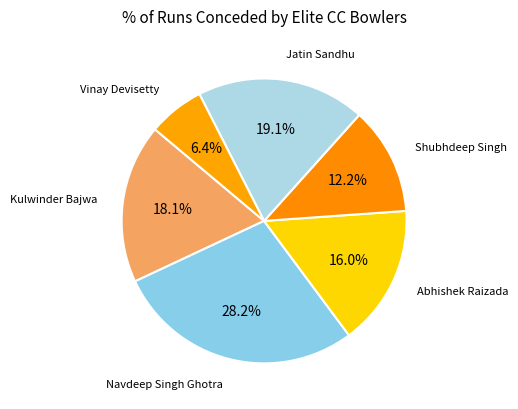

How many segments does this pie chart have?

6